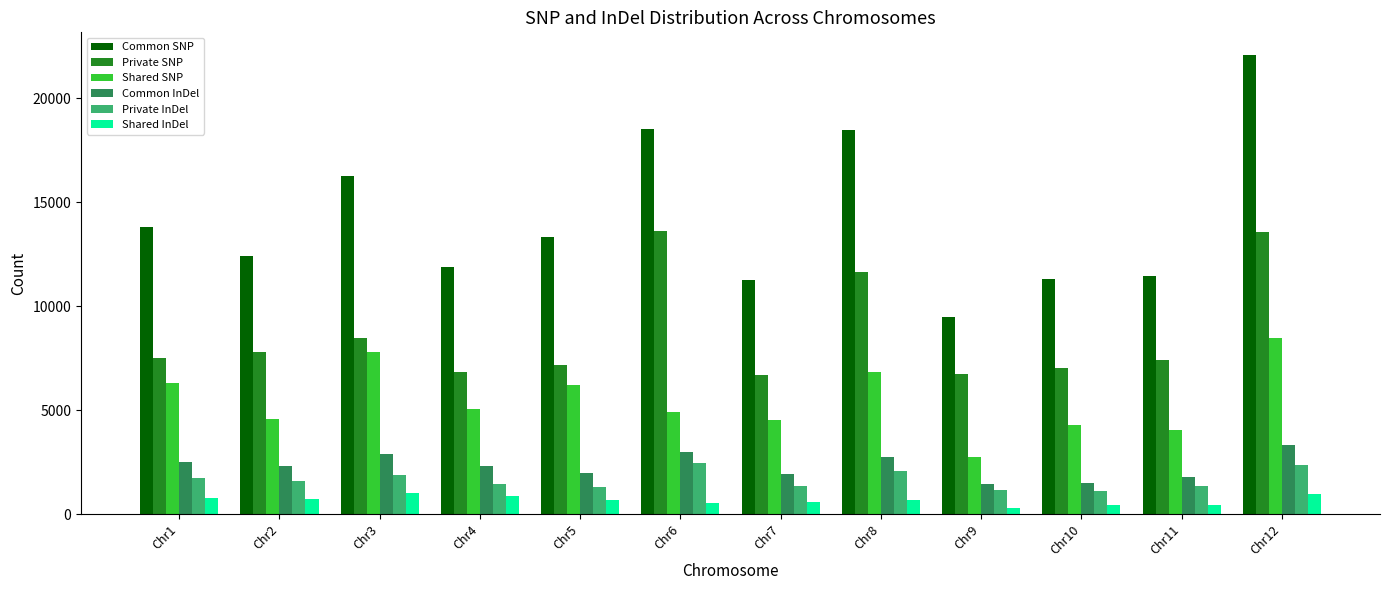

What is the value of the Common SNP bar at the 12th from the left?

22074